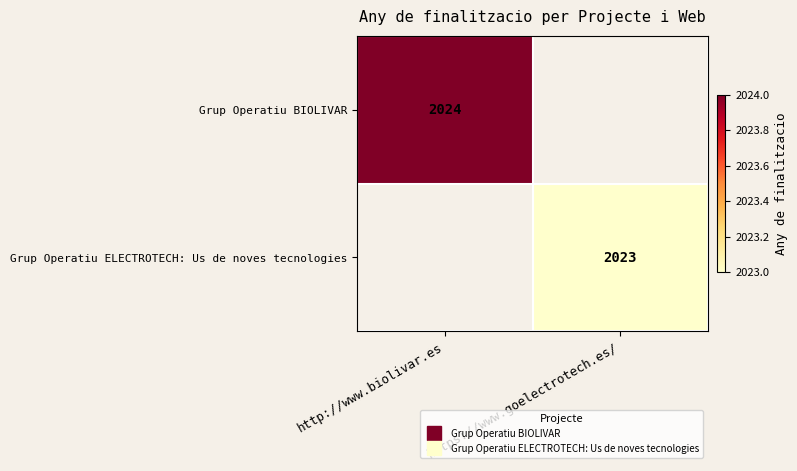

What is the total value across all series at https://www.goelectrotech.es/?

2023